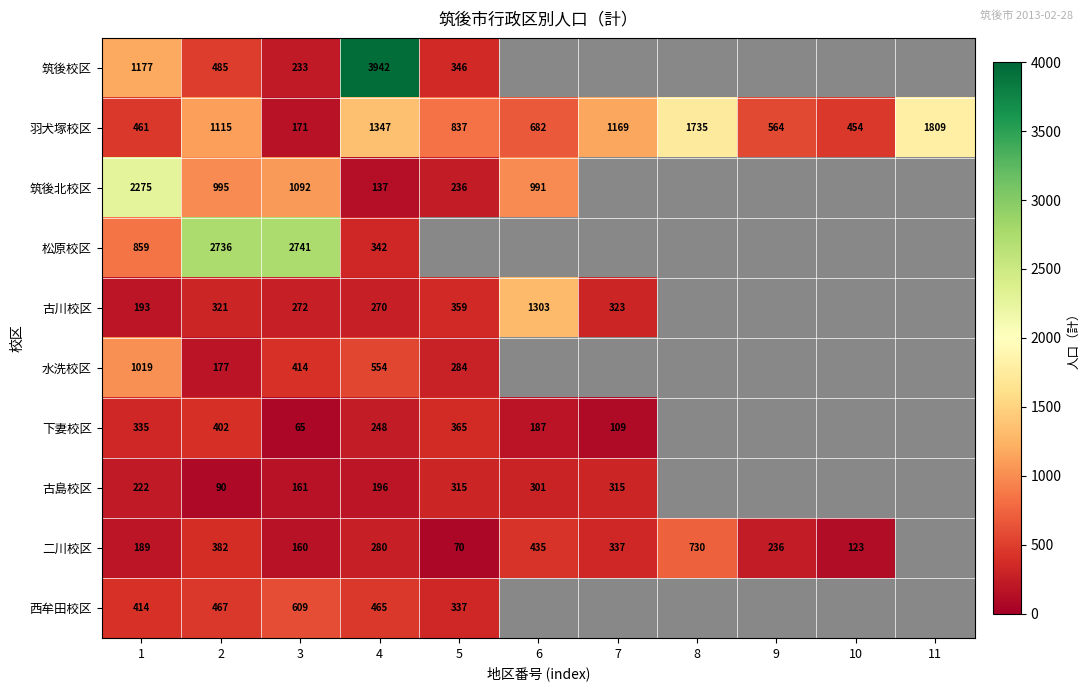

What is the difference between the second highest and second lowest values in the 羽犬塚校区 series?

1281